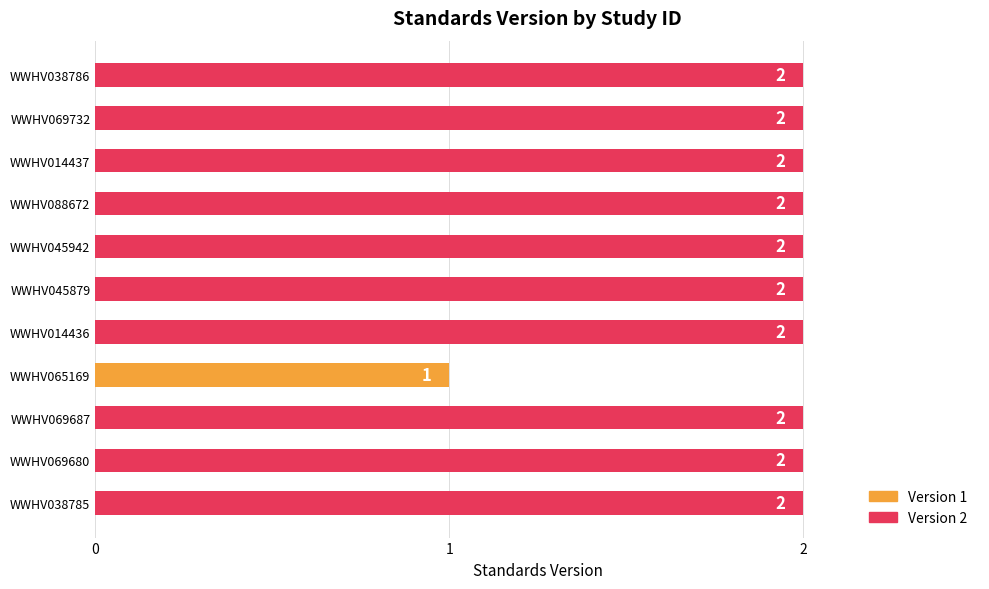

The value at WWHV038785 is 2. True or false?

True